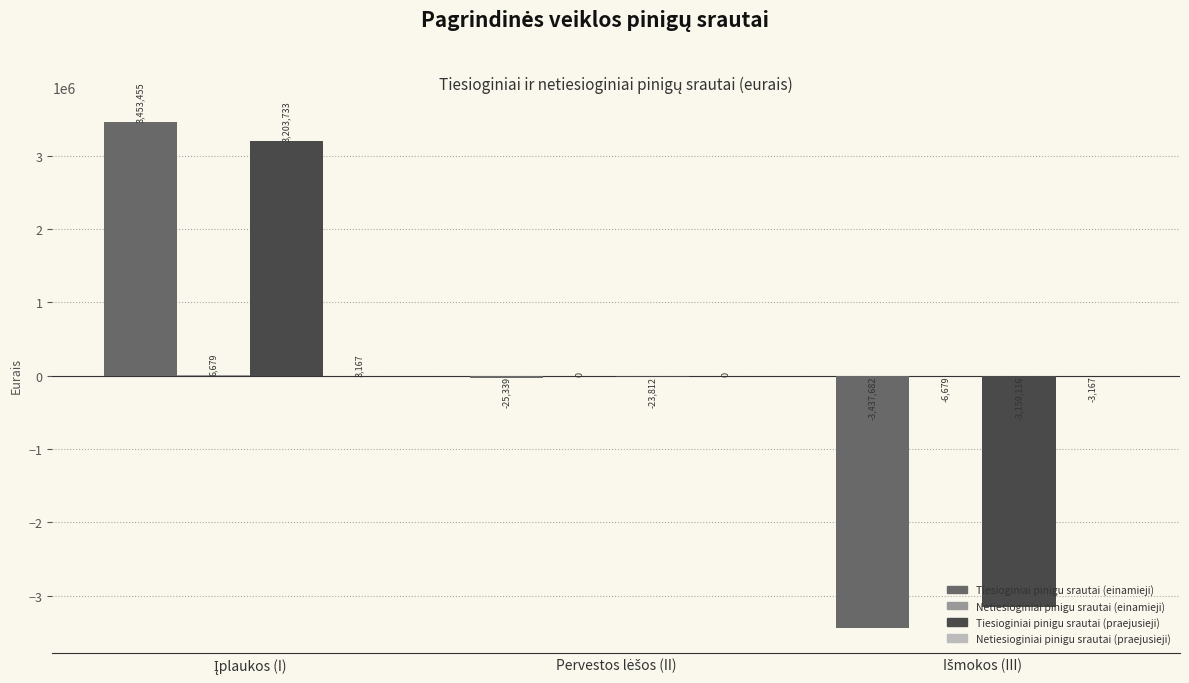

Which series has the largest total across all categories?

Tiesioginiai pinigu srautai (praejusieji)